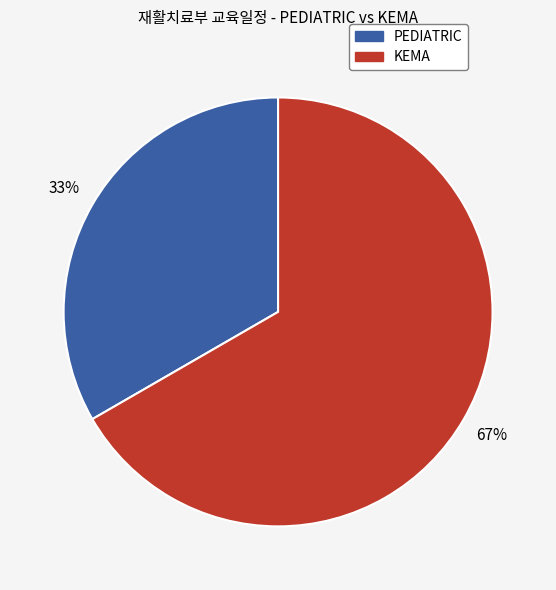

Is there any slice that represents more than half of the pie?

Yes